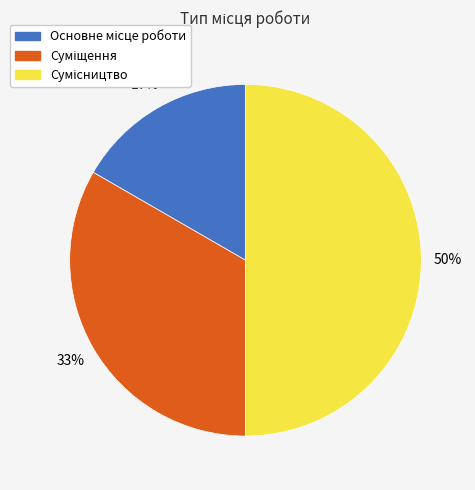

To the nearest percent, what is the average slice percentage?

33%